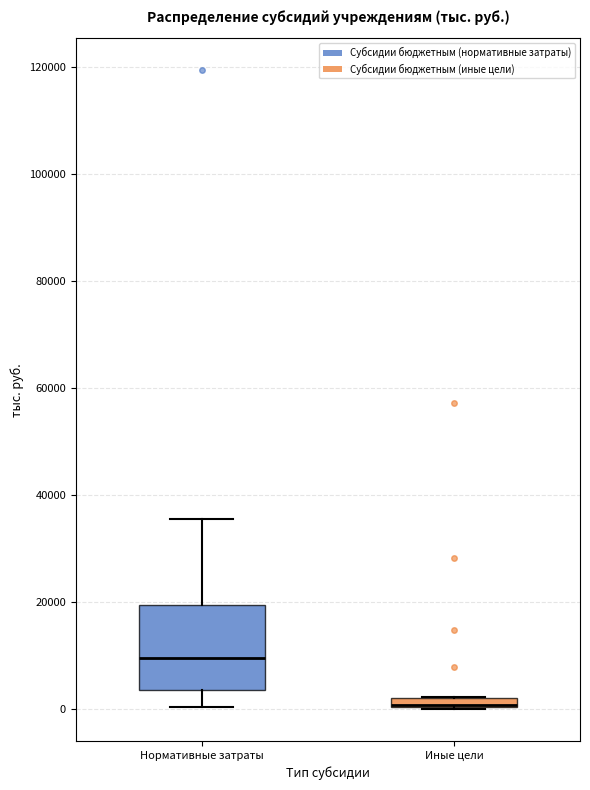

Where is the upper edge of the box for Иные цели on the y-axis? The values are not printed on the chart, so give them approximately, as read against the axis.

2000